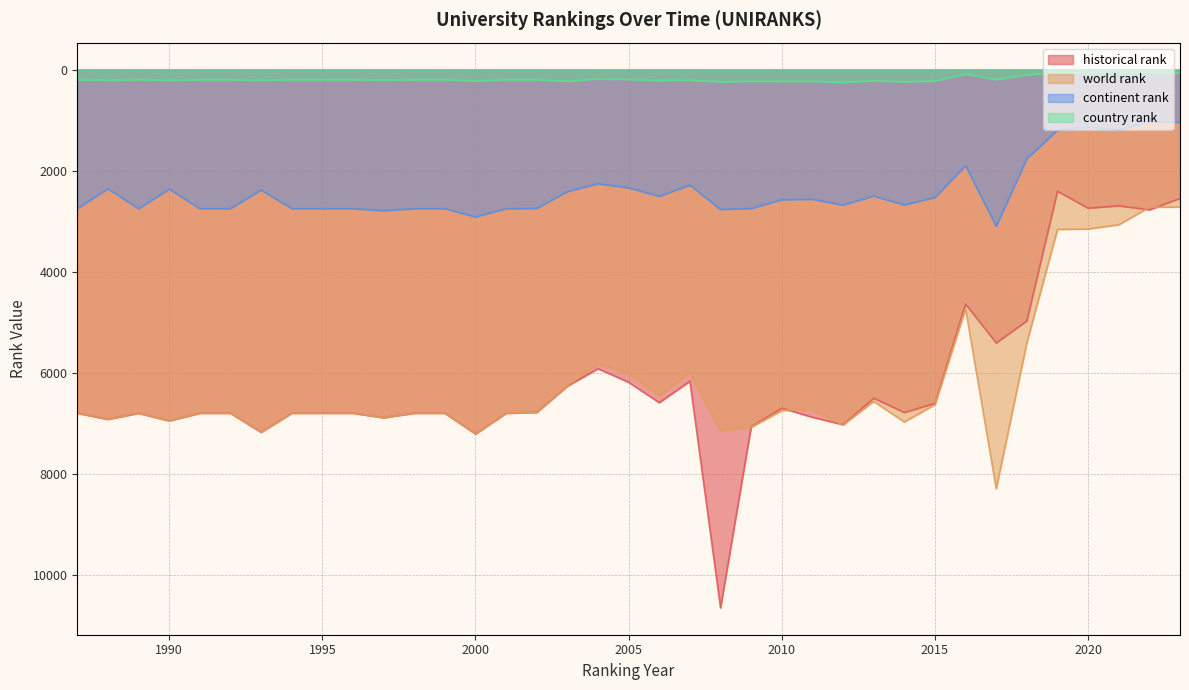

Where does the continent rank series first go above 2575?

1987